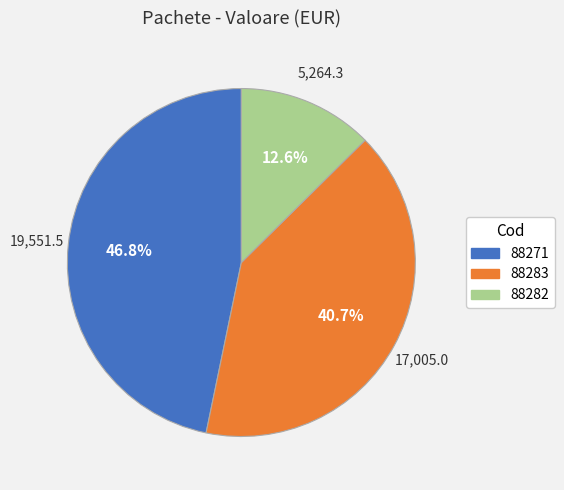

What is the ratio of the value at 88271 to the value at 88282?

3.7